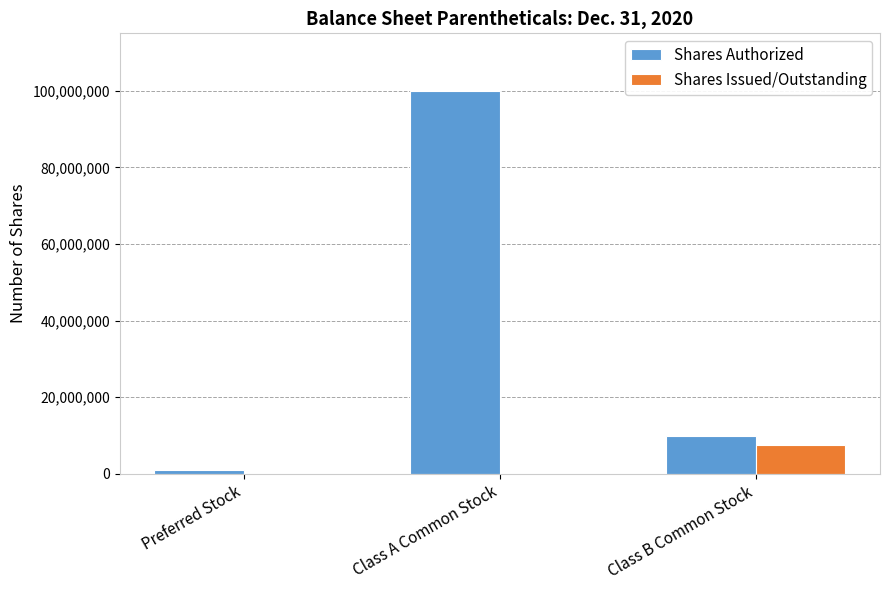

At which label is Shares Authorized closest to 50500000?

Class B Common Stock